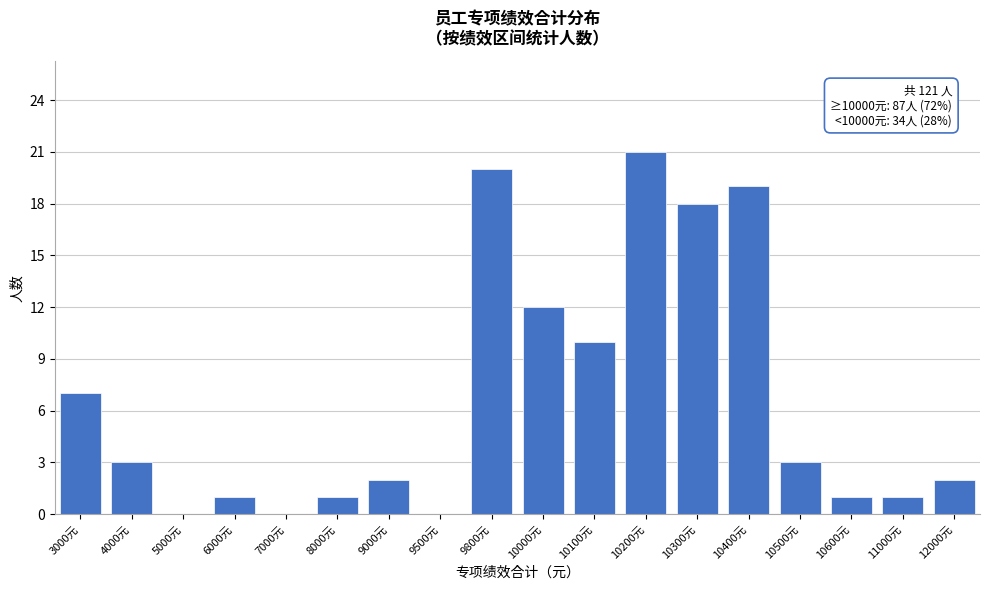

Reading left to right, list all the values displayed in this chart.

3000元=7	4000元=3	5000元=0	6000元=1	7000元=0	8000元=1	9000元=2	9500元=0	9800元=20	10000元=12	10100元=10	10200元=21	10300元=18	10400元=19	10500元=3	10600元=1	11000元=1	12000元=2